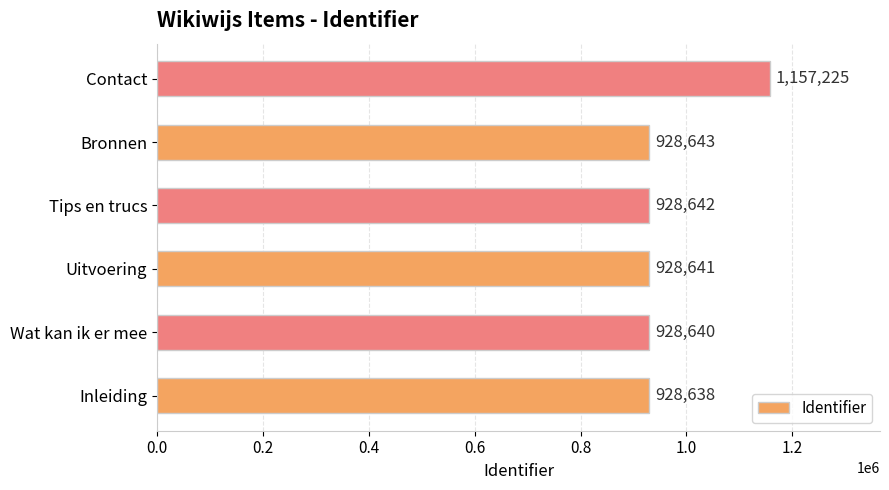

True or false: the data shows 928641 at Uitvoering.

True